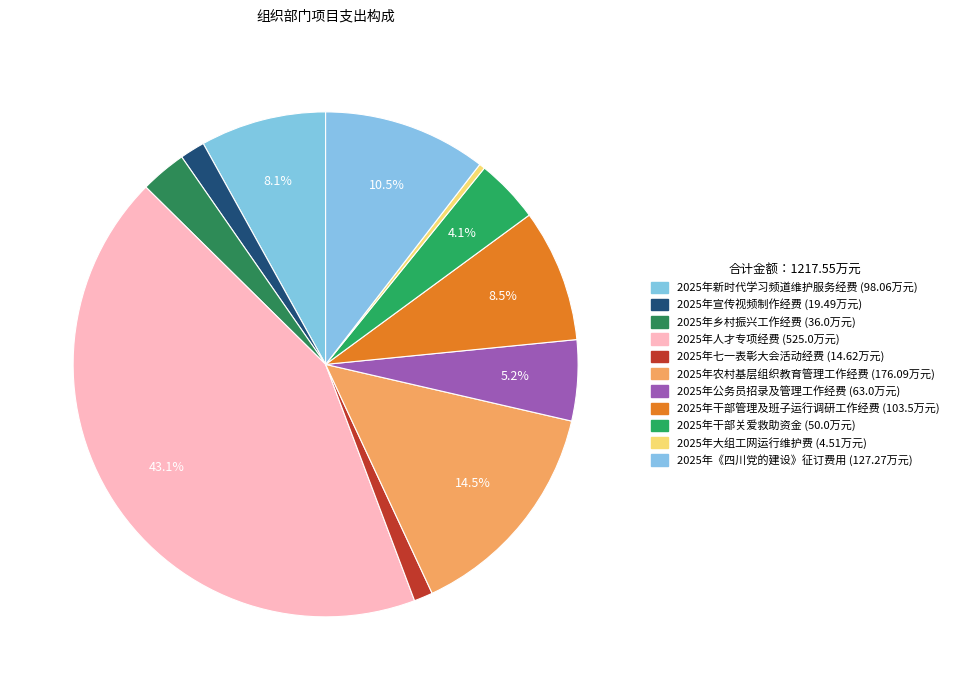

Rank the categories by value from lowest to highest.

2025年大组工网运行维护费, 2025年七一表彰大会活动经费, 2025年宣传视频制作经费, 2025年乡村振兴工作经费, 2025年干部关爱救助资金, 2025年公务员招录及管理工作经费, 2025年新时代学习频道维护服务经费, 2025年干部管理及班子运行调研工作经费, 2025年《四川党的建设》征订费用, 2025年农村基层组织教育管理工作经费, 2025年人才专项经费